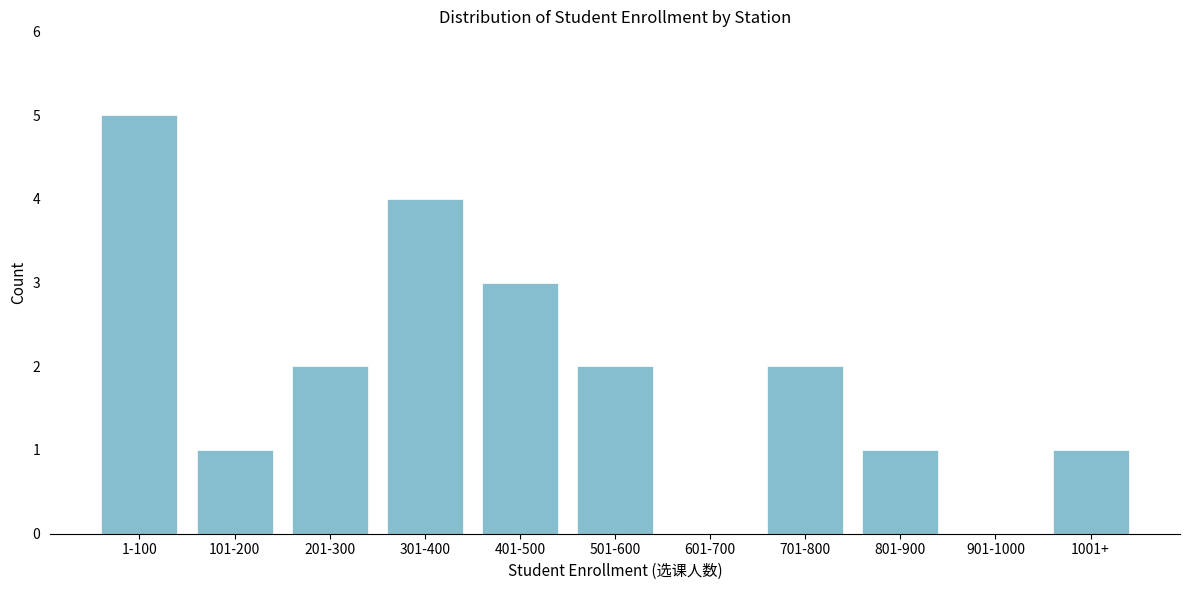

Reading left to right, list all the values displayed in this chart.

1-100=5	101-200=1	201-300=2	301-400=4	401-500=3	501-600=2	601-700=0	701-800=2	801-900=1	901-1000=0	1001+=1